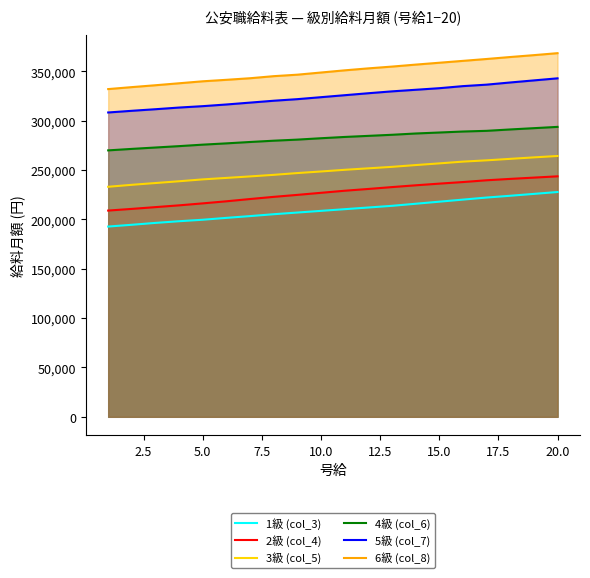

What is the highest value of the 6級 (col_8) series?

368500